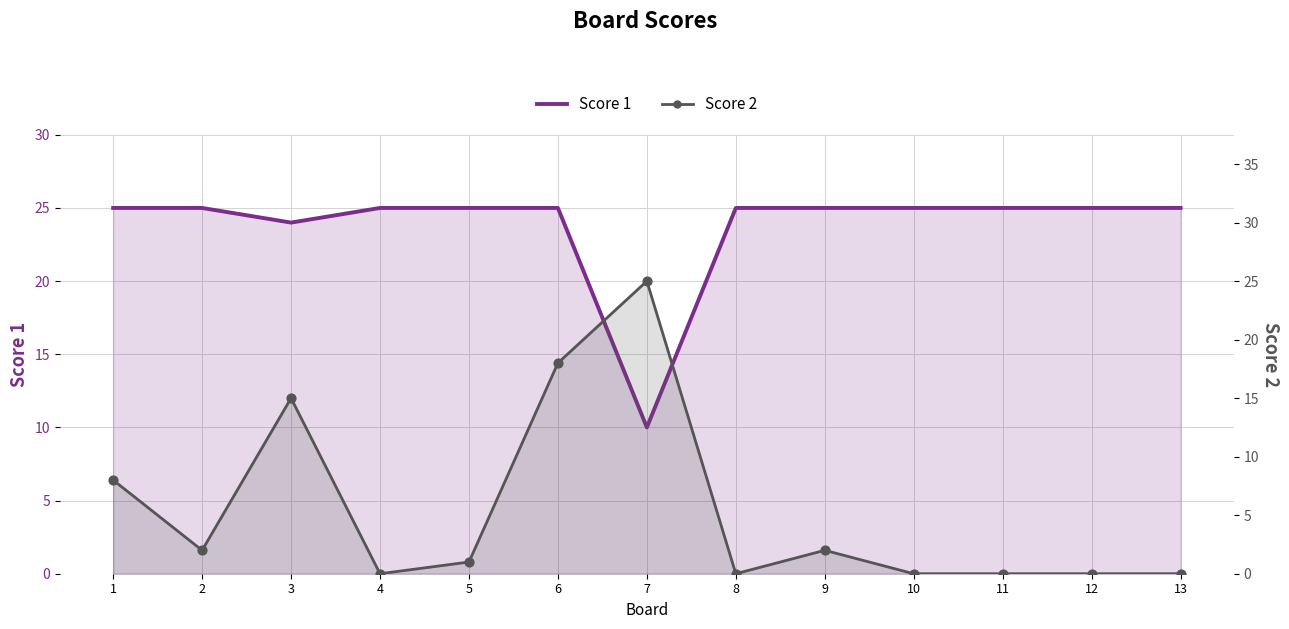

At which category is the sum across all series the highest?

6